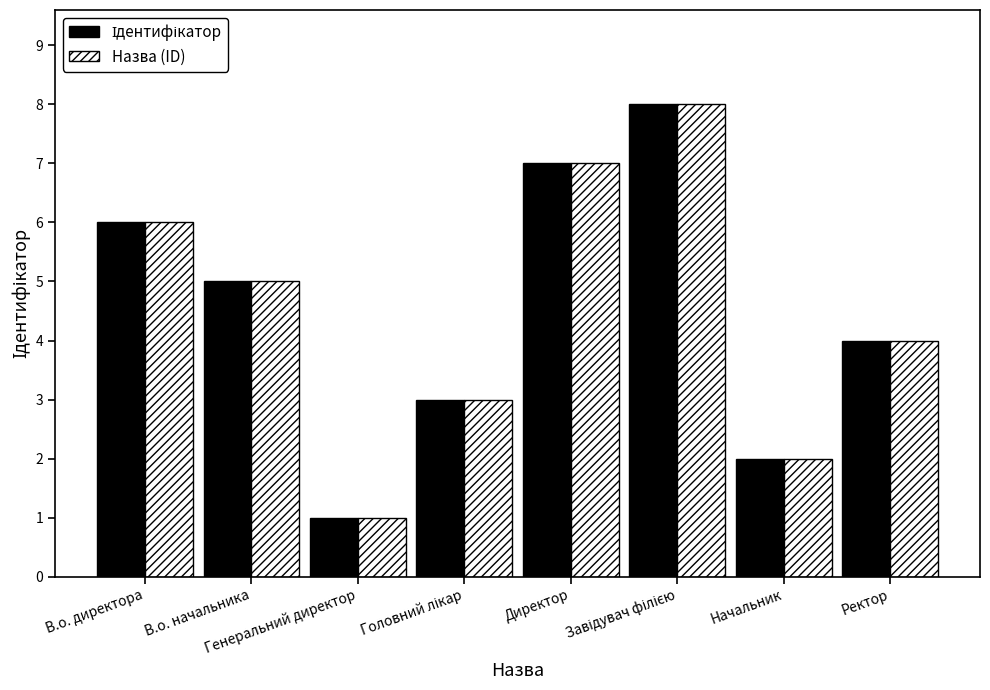

How many distinct data groups are displayed?

2